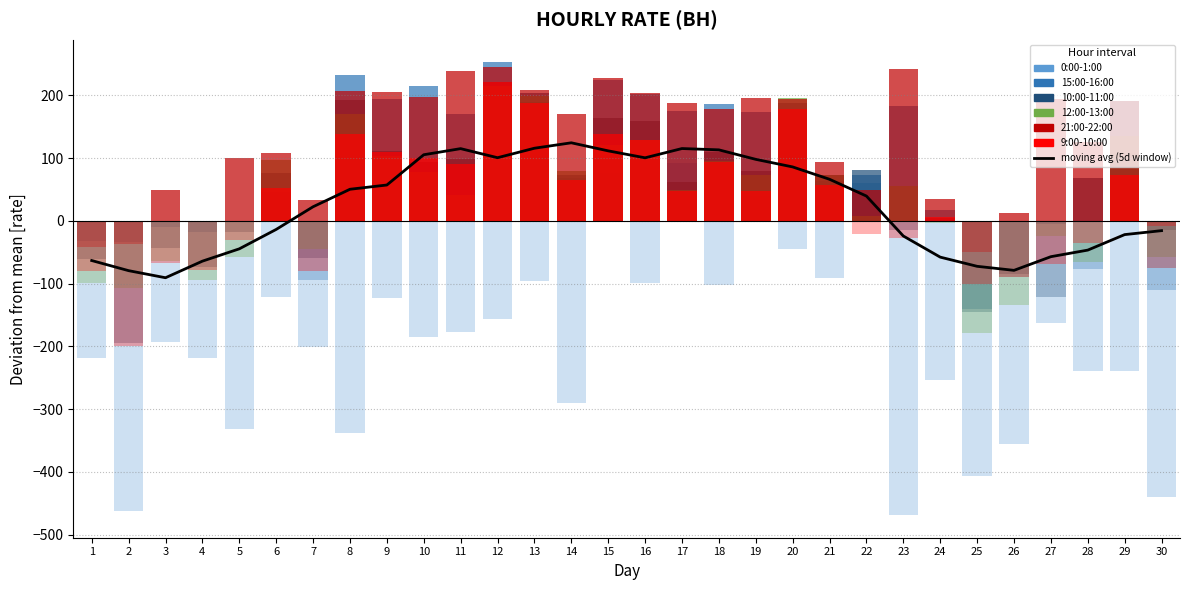

Which series has the largest total across all categories?

21:00-22:00